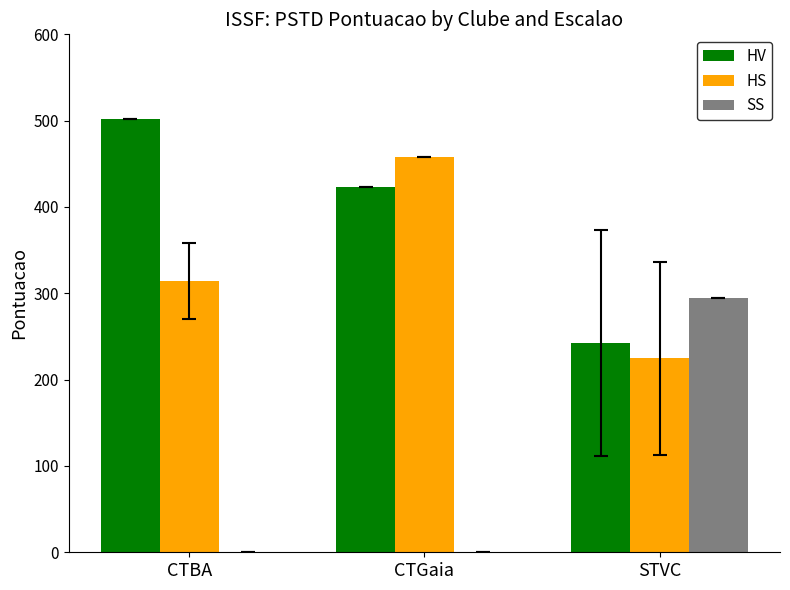

Reading left to right, transcribe all the data shown in this chart.

HV: 502.0	423.0	242.1
HS: 314.3	458.0	224.6
SS: 0.0	0.0	295.0